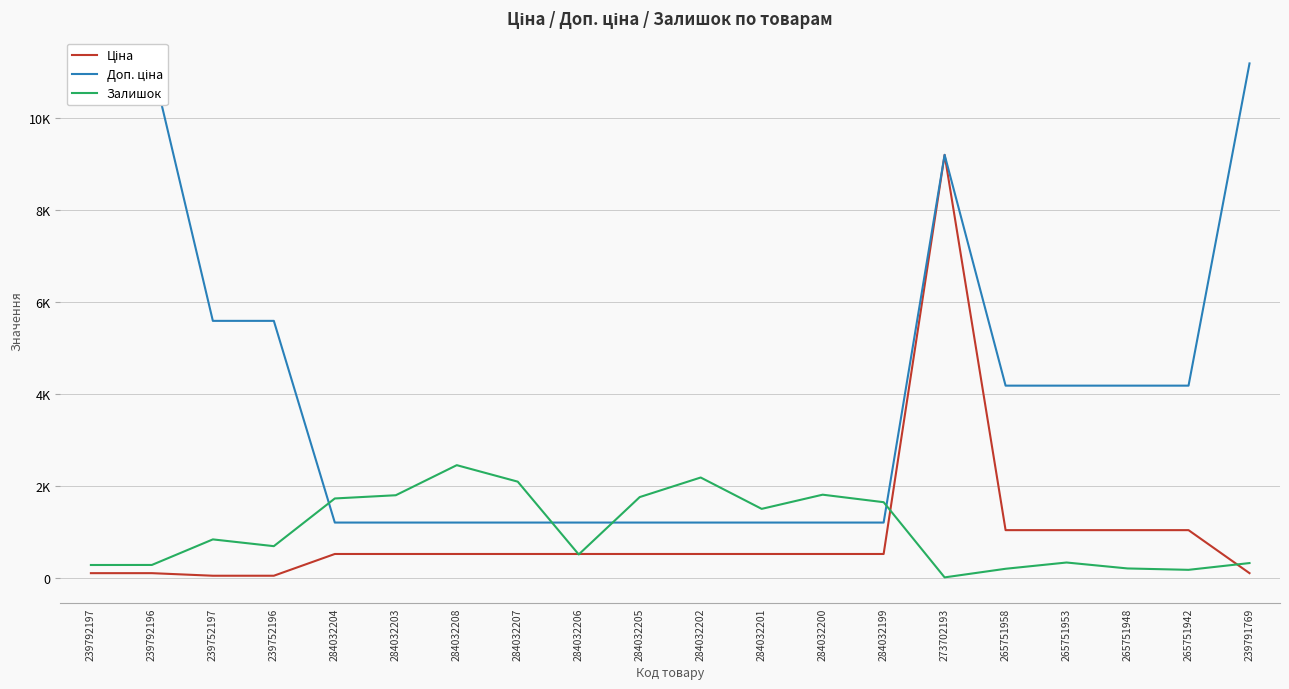

At which label is Доп. ціна closest to 6196?

239752197